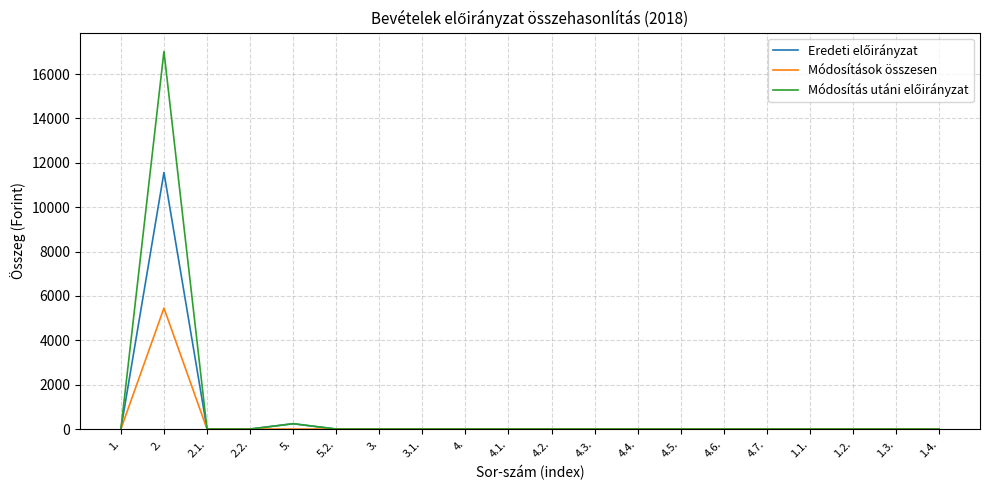

What is the maximum value shown in the chart?

17015